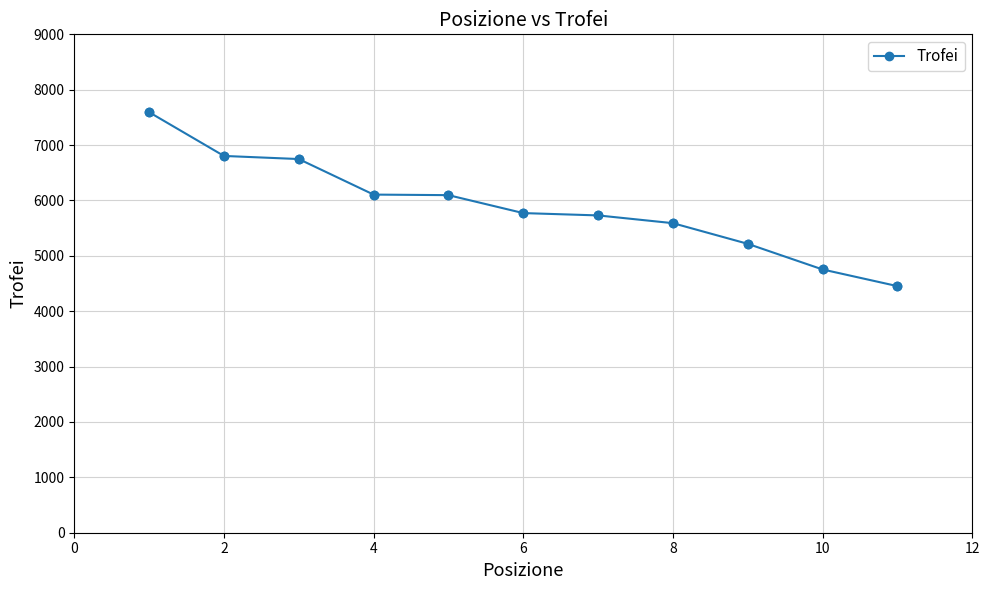

What is the minimum value shown in the chart?

4453